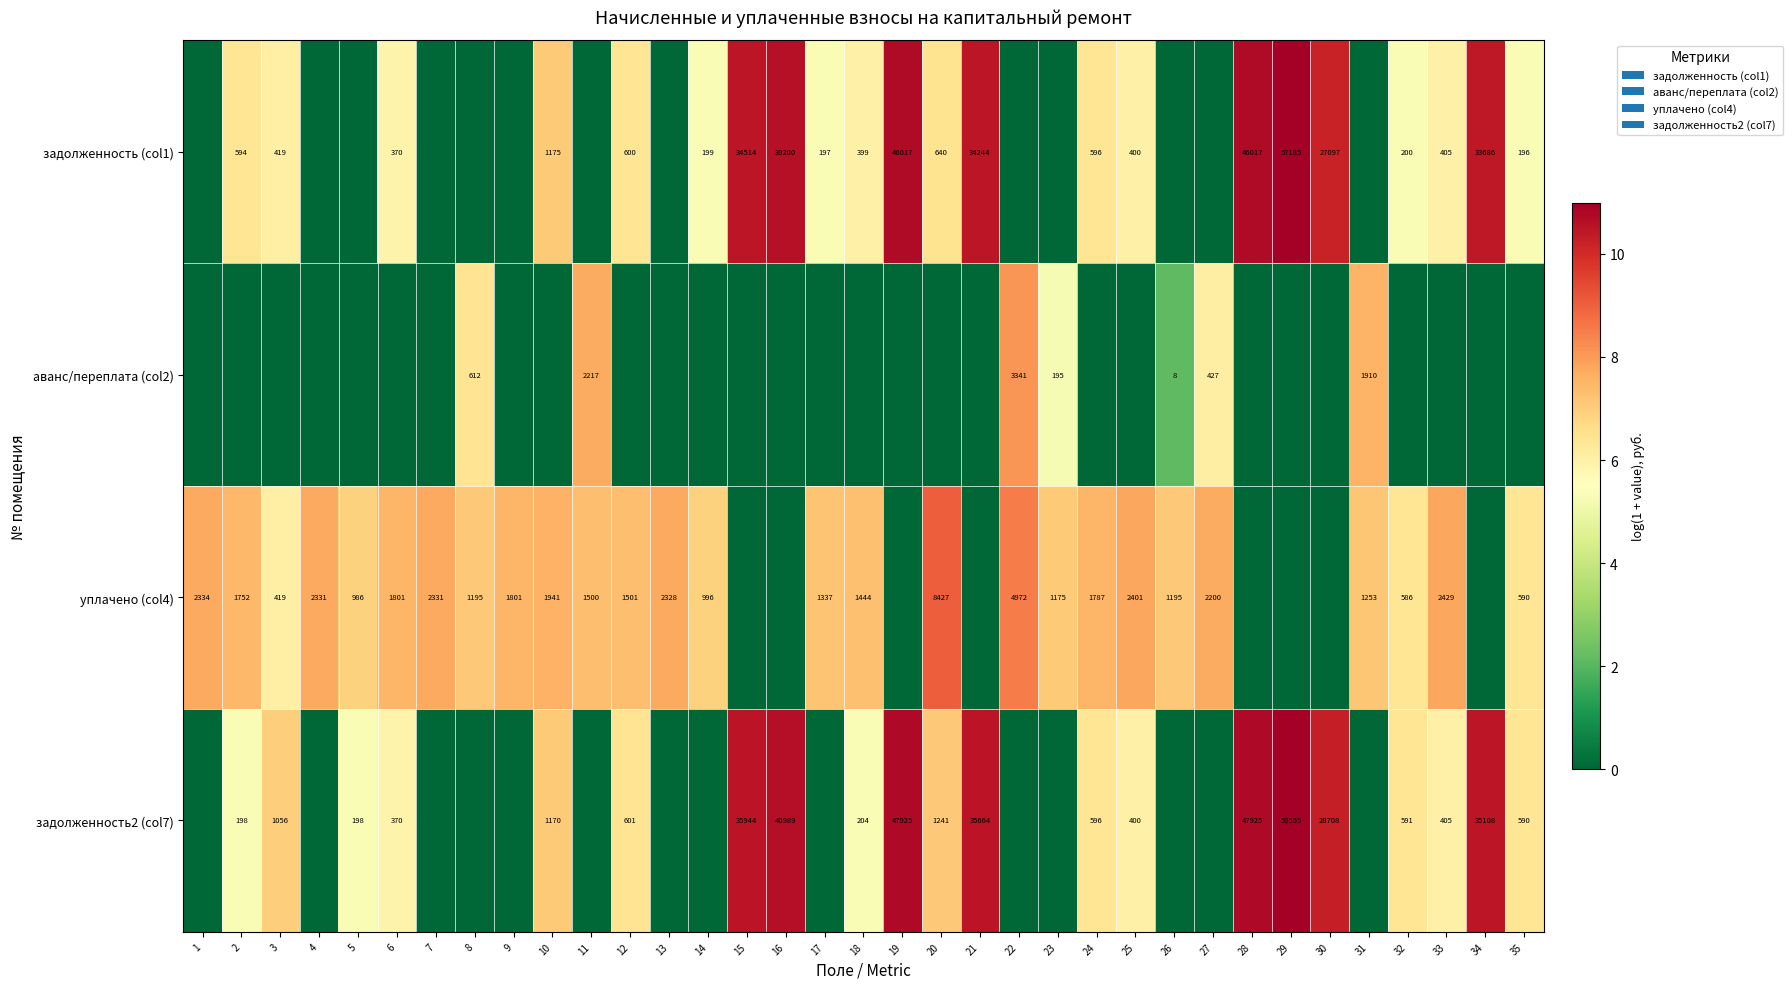

The уплачено (col4) series shows 1801 at 9. True or false?

True